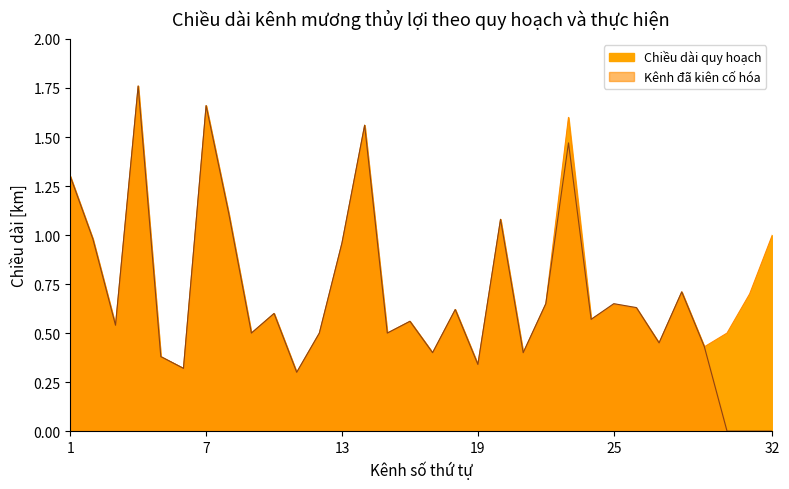

Does the chart display data point markers on the line(s)?

No